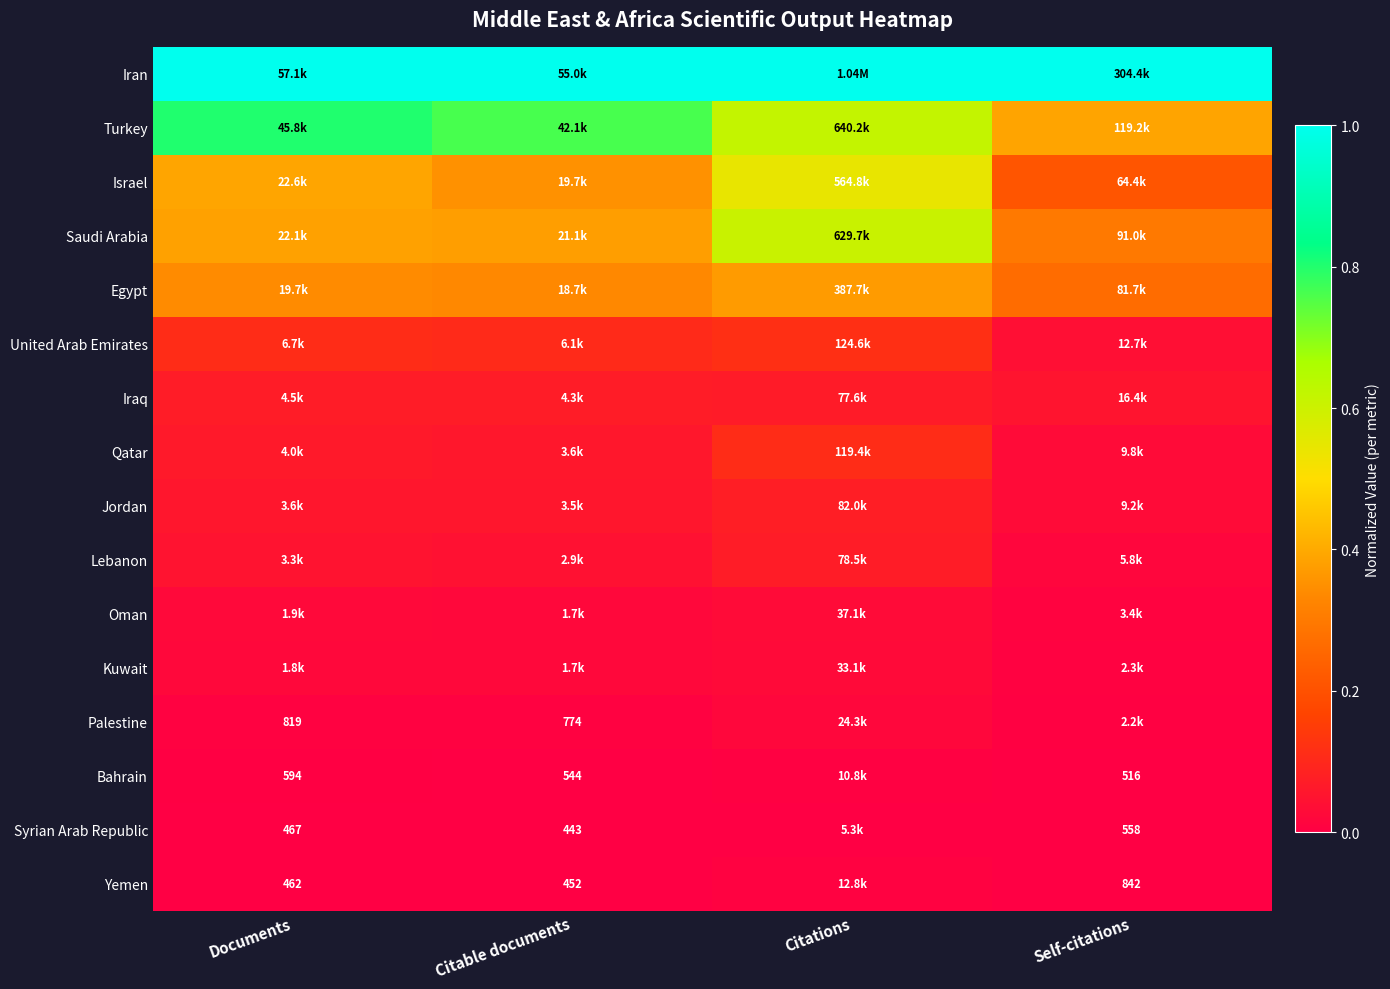

How many distinct data groups are displayed?

16